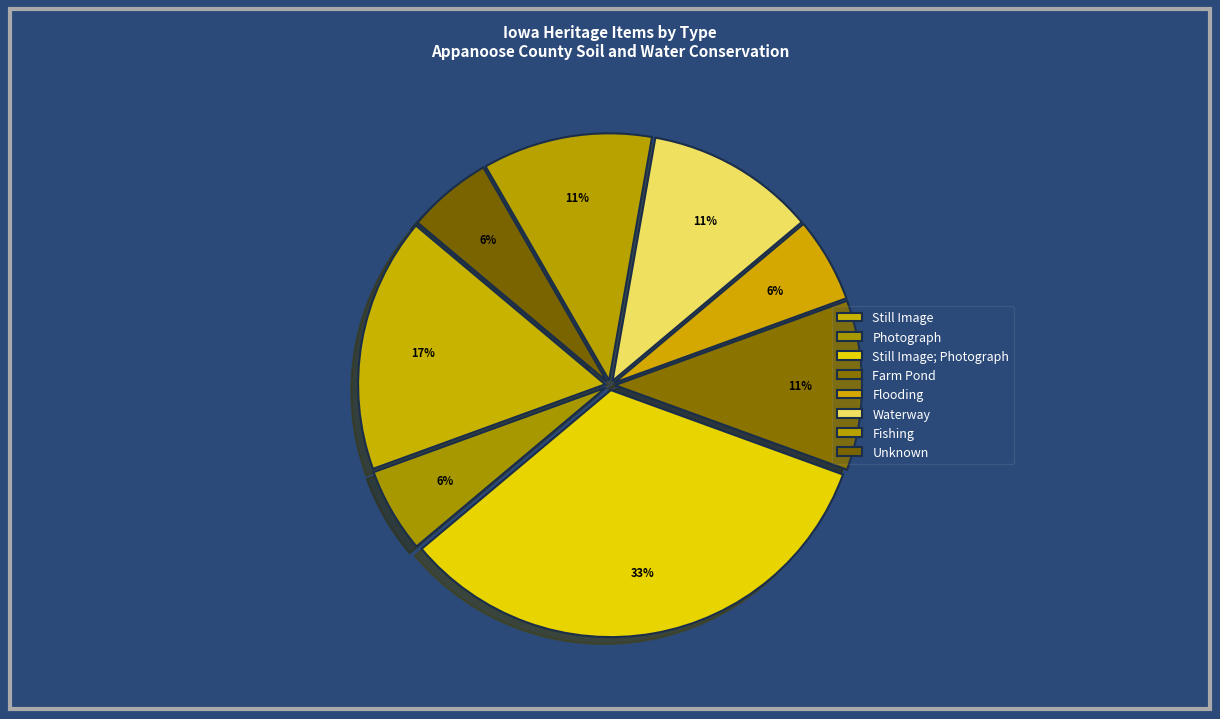

What is the ratio of the value at Waterway to the value at Unknown?

2.0